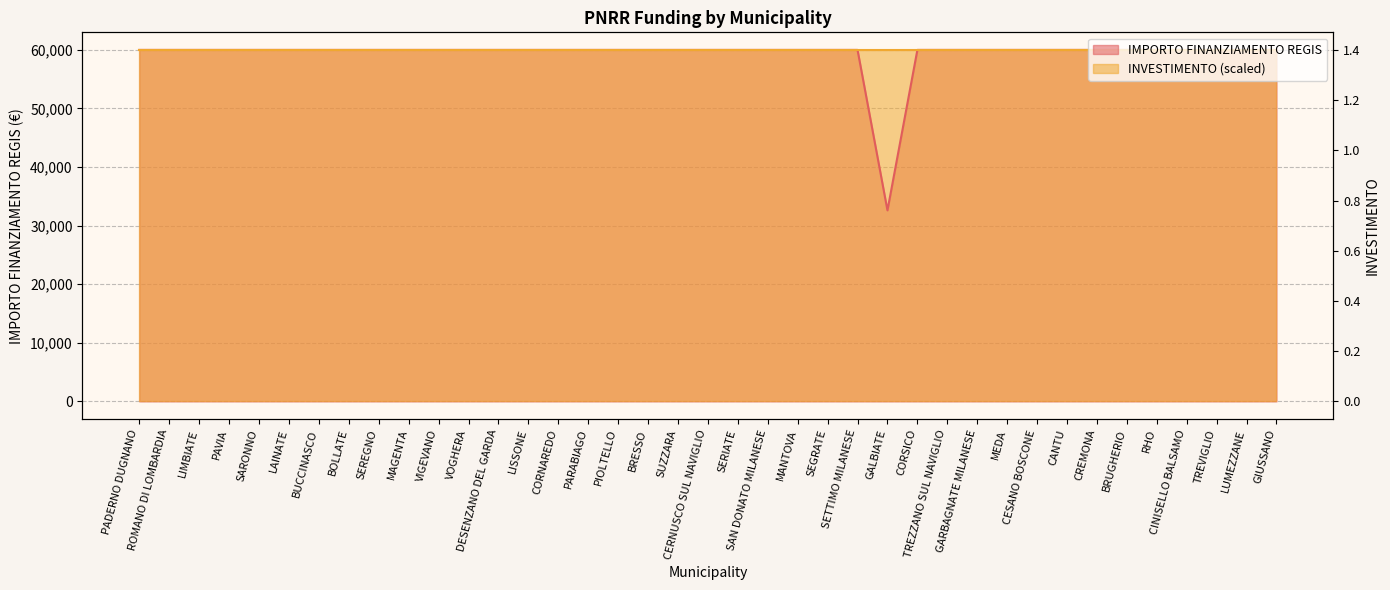

Reading left to right, list all the values displayed in this chart.

59966	59966	59966	59966	59966	59966	59966	59966	59966	59966	59966	59966	59966	59966	59966	59966	59966	59966	59966	59966	59966	59966	59966	59966	59966	32589	59966	59966	59966	59966	59966	59966	59966	59966	59966	59966	59966	59966	59966